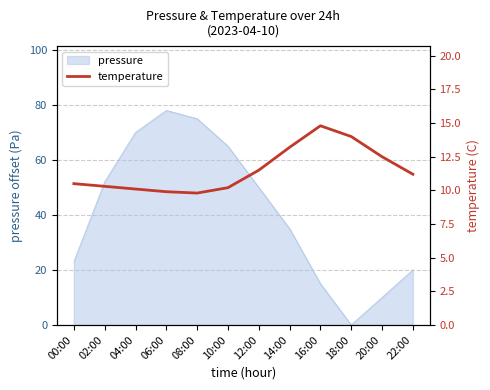

At which label is pressure closest to 39?

14:00